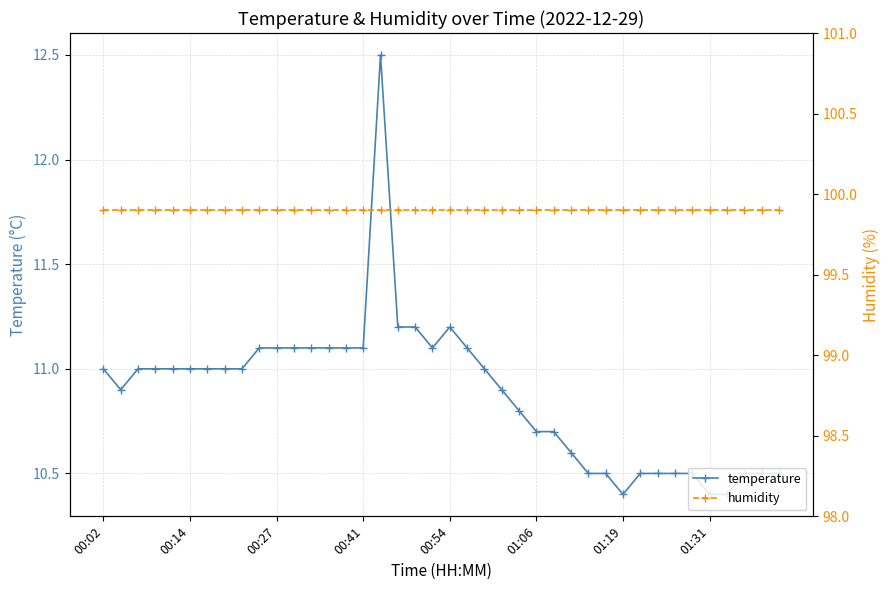

At which category is the sum across all series the highest?

16